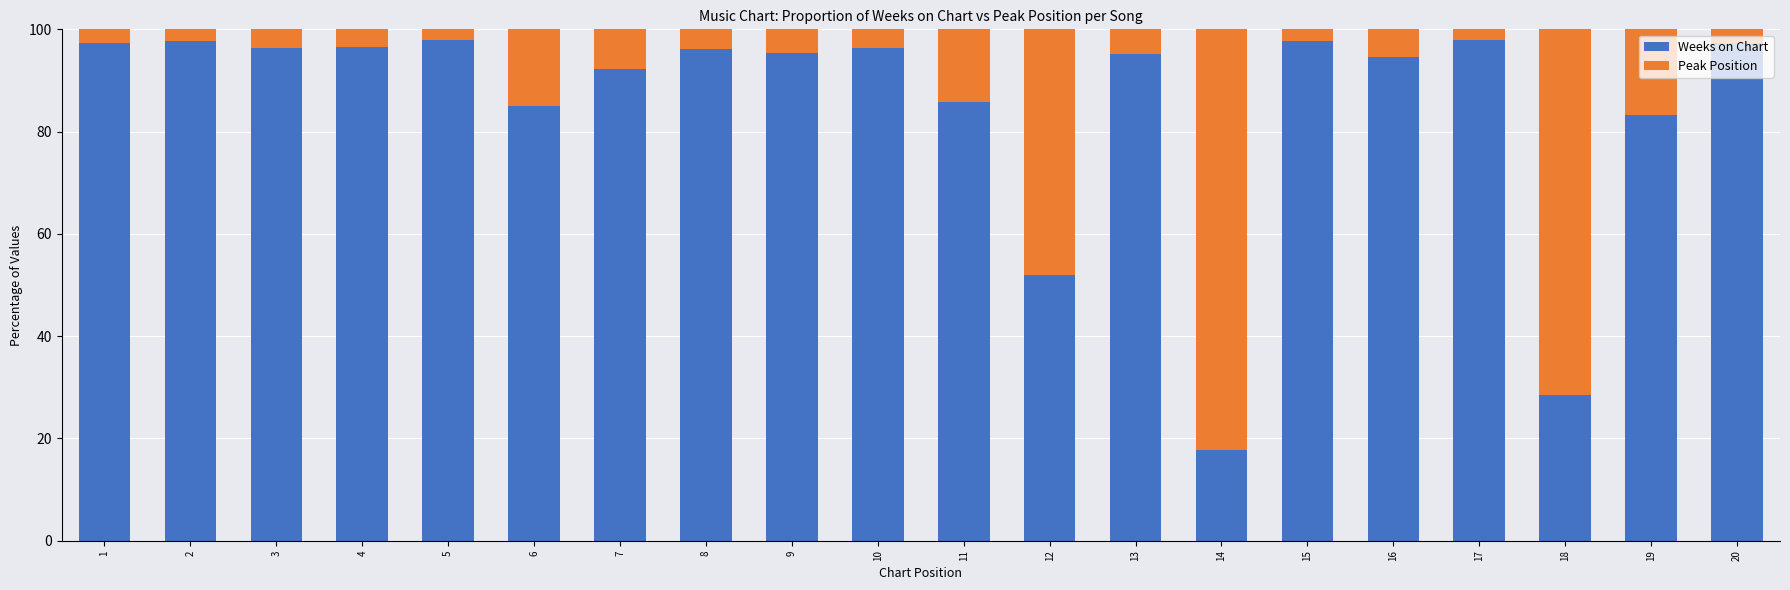

The Weeks on Chart series shows 50.1 at 19. True or false?

False